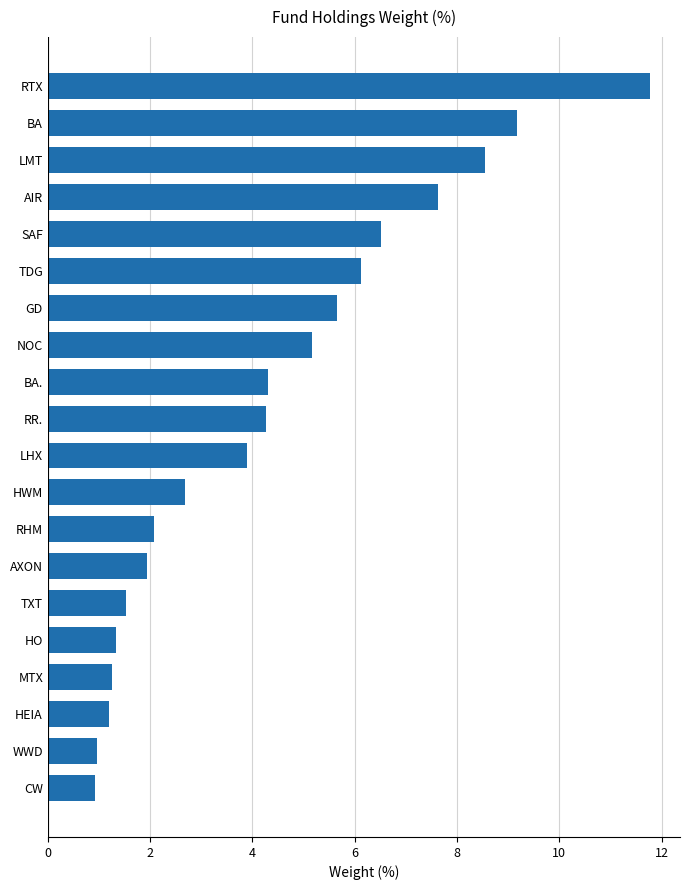

Between SAF and GD, which is larger?

SAF